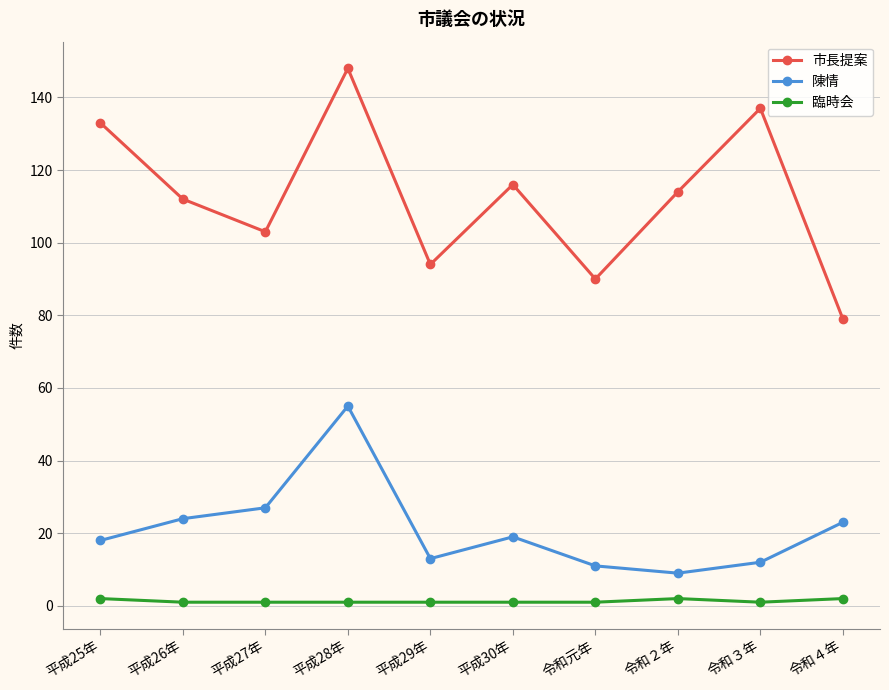

Rank the series by their average value, from lowest to highest.

臨時会, 陳情, 市長提案